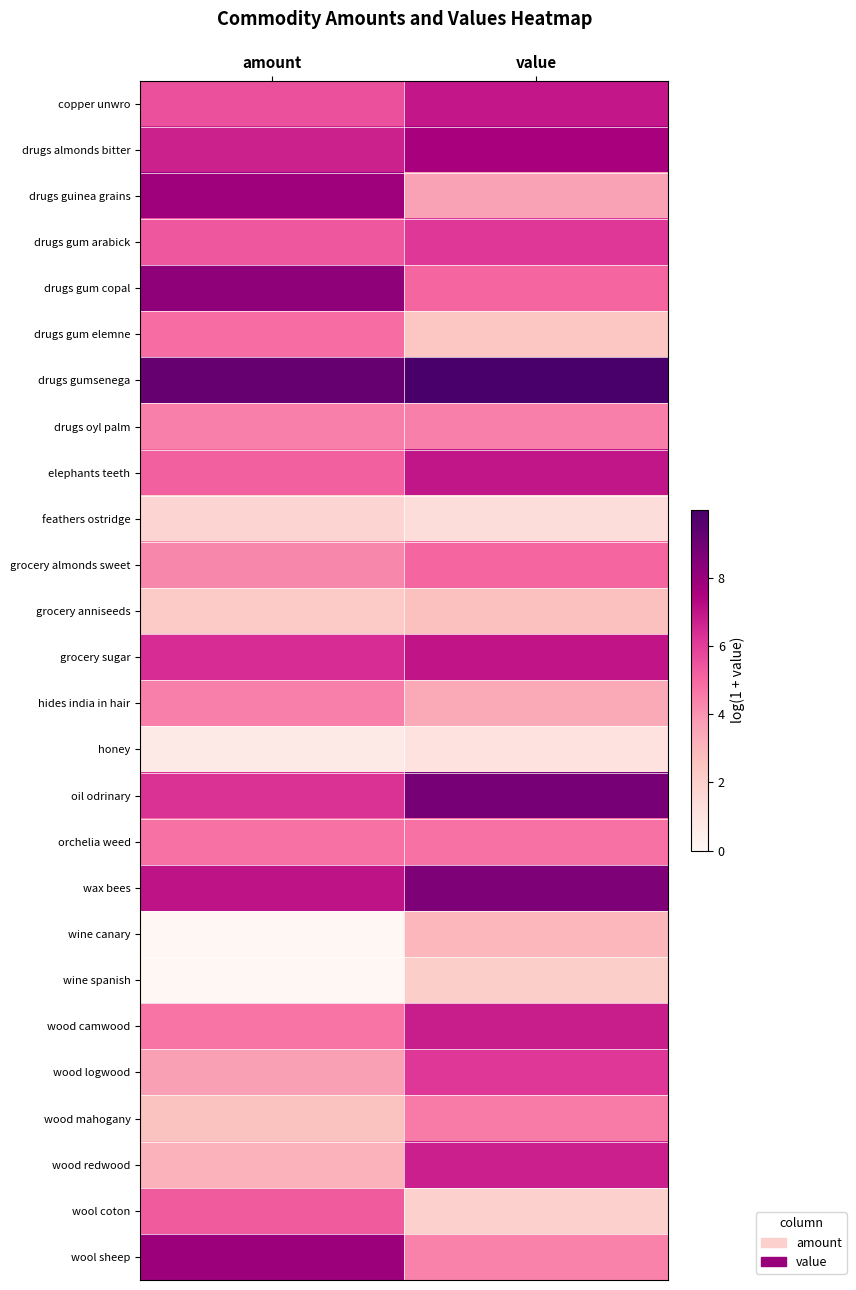

Reading right to left, list all the values displayed in this chart.

copper unwro: value=6.9	amount=5.6
drugs almonds bitter: value=7.6	amount=6.7
drugs guinea grains: value=3.6	amount=7.8
drugs gum arabick: value=6.2	amount=5.4
drugs gum copal: value=5.0	amount=8.2
drugs gum elemne: value=2.4	amount=4.9
drugs gumsenega: value=10.0	amount=9.2
drugs oyl palm: value=4.5	amount=4.5
elephants teeth: value=7.0	amount=5.2
feathers ostridge: value=1.4	amount=1.8
grocery almonds sweet: value=5.1	amount=4.3
grocery anniseeds: value=2.6	amount=2.2
grocery sugar: value=7.0	amount=6.4
hides india in hair: value=3.4	amount=4.5
honey: value=1.1	amount=0.7
oil odrinary: value=8.8	amount=6.3
orchelia weed: value=4.8	amount=4.8
wax bees: value=8.6	amount=7.0
wine canary: value=2.9	amount=0.0
wine spanish: value=2.1	amount=0.0
wood camwood: value=6.8	amount=4.7
wood logwood: value=6.2	amount=3.7
wood mahogany: value=4.6	amount=2.6
wood redwood: value=6.7	amount=3.1
wool coton: value=1.9	amount=5.3
wool sheep: value=4.4	amount=7.9